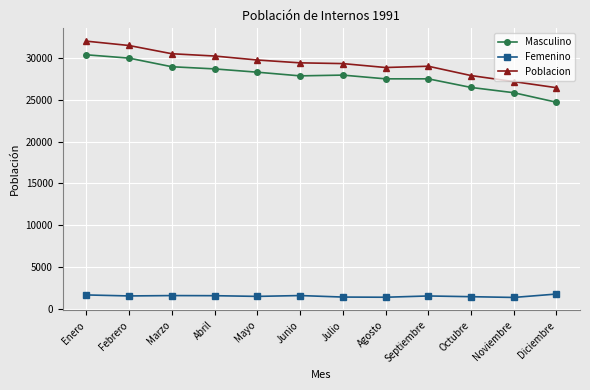

How many distinct data groups are displayed?

3